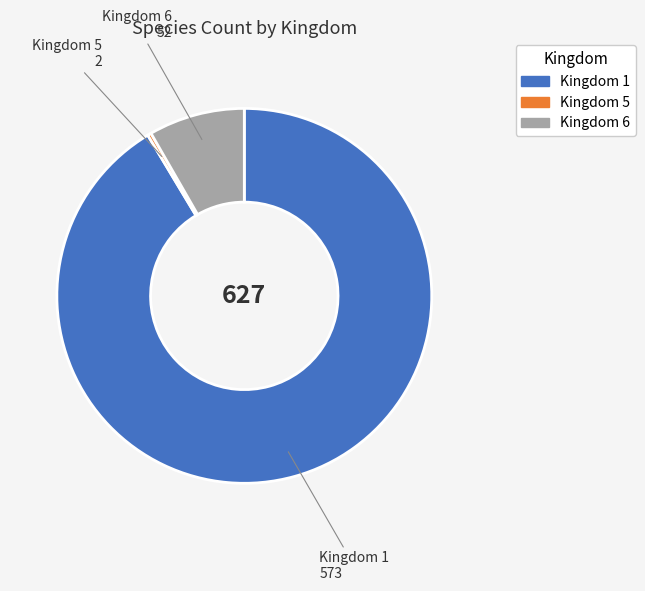

How many segments does this pie chart have?

3